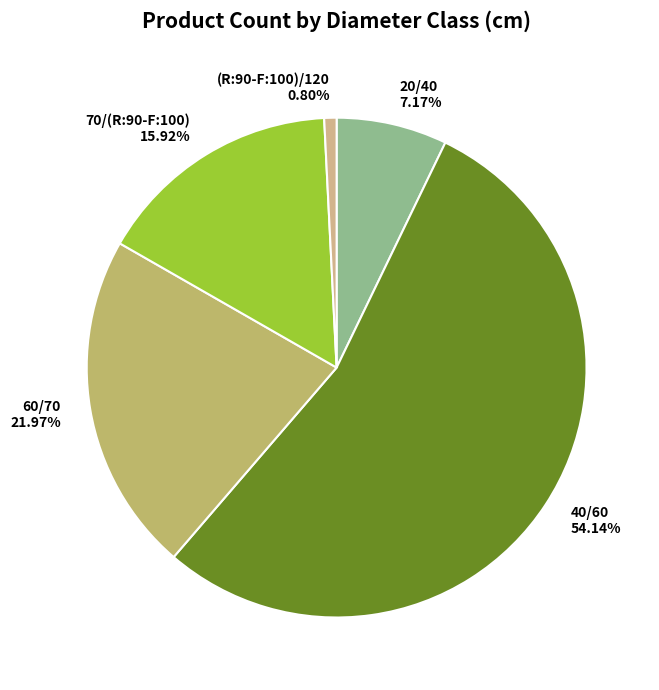

Approximately how many times larger is the value at 70/(R:90-F:100) compared to (R:90-F:100)/120?

20.0